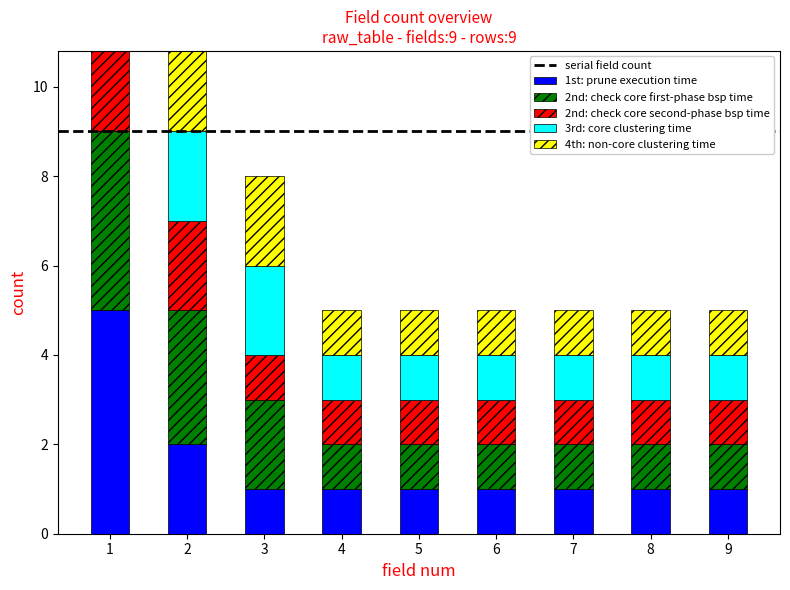

List the labels in order of 2nd: check core second-phase bsp time value, smallest first.

3, 4, 5, 6, 7, 8, 9, 2, 1